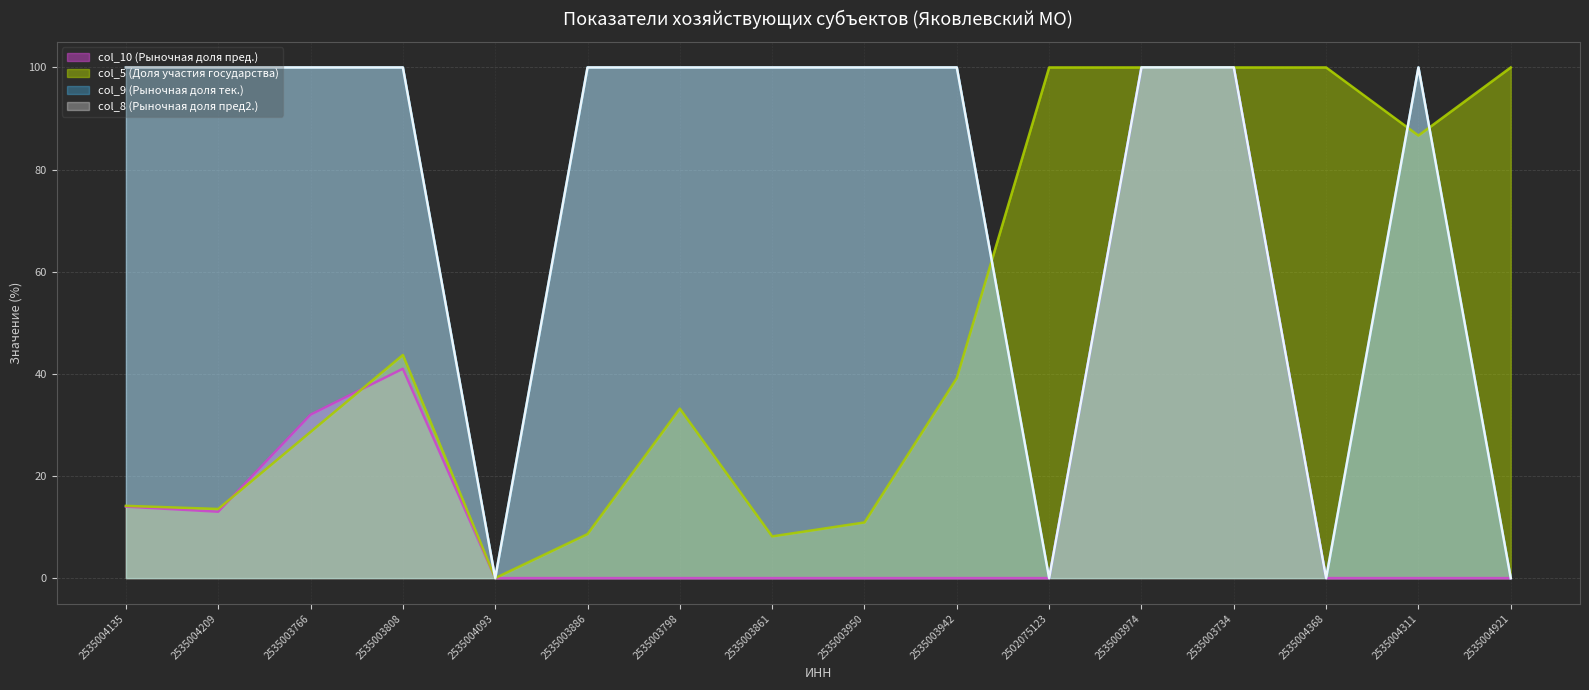

Reading right to left, what are all the values shown in this chart?

col_10 (Рыночная доля пред.): 0.0	0.0	0.0	100.0	100.0	0.0	0.0	0.0	0.0	0.0	0.0	0.0	41.0	32.0	13.0	14.0
col_5 (Доля участия государства): 100.0	86.7	100.0	100.0	100.0	100.0	39.2	10.9	8.2	33.2	8.6	0.0	43.7	28.6	13.5	14.2
col_9 (Рыночная доля тек.): 0.0	100.0	0.0	100.0	100.0	0.0	100.0	100.0	100.0	100.0	100.0	0.0	100.0	100.0	100.0	100.0
col_8 (Рыночная доля пред2.): 0.0	100.0	0.0	100.0	100.0	0.0	100.0	100.0	100.0	100.0	100.0	0.0	100.0	100.0	100.0	100.0